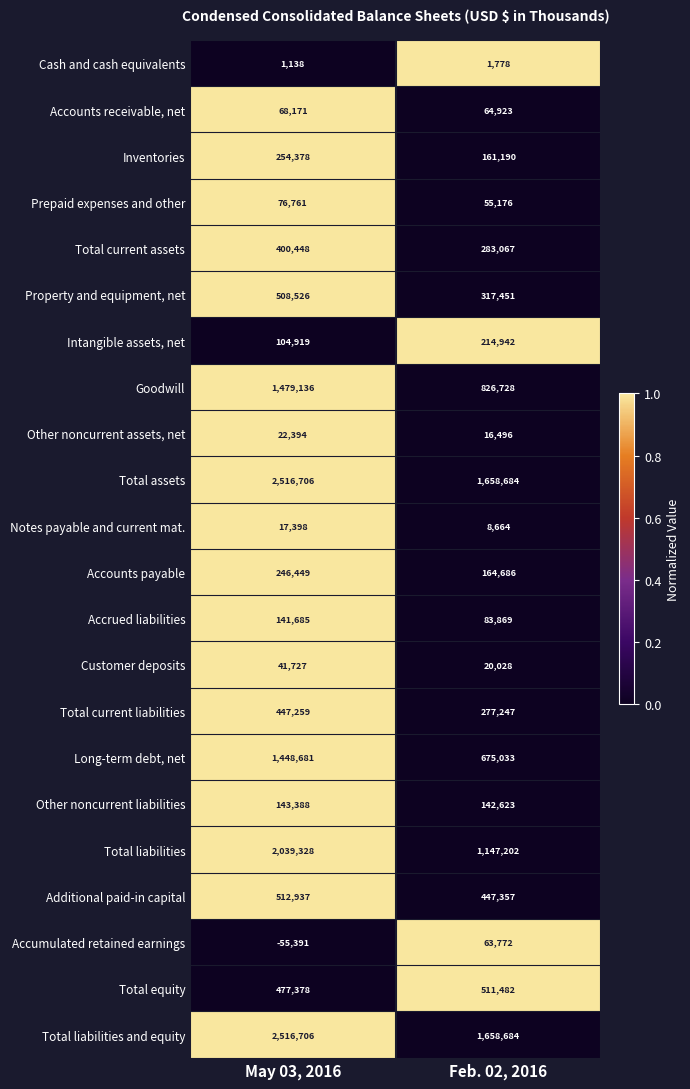

How many data points in Cash and cash equivalents are less than 1778?

1